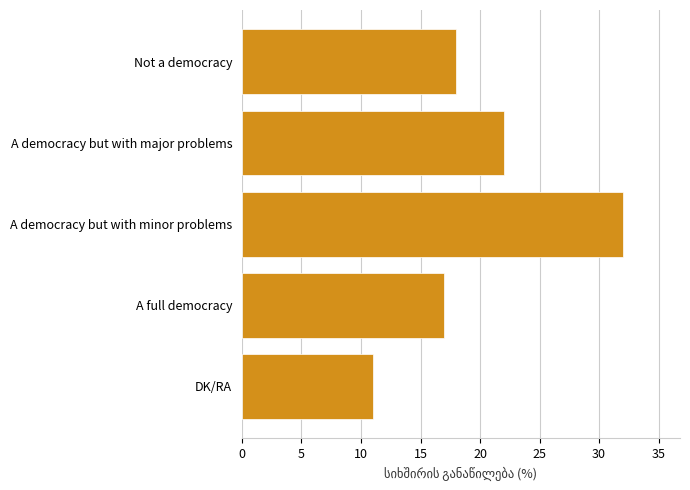

Does the chart contain stacked bars?

No